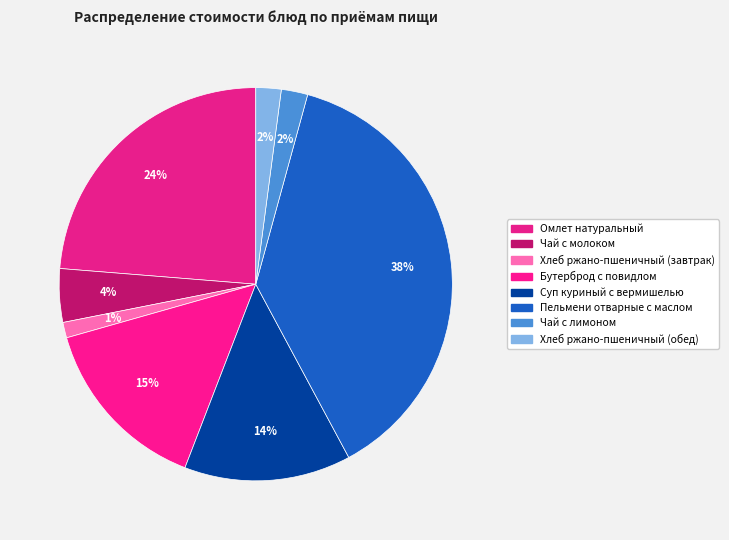

How many slices are in this pie chart?

8